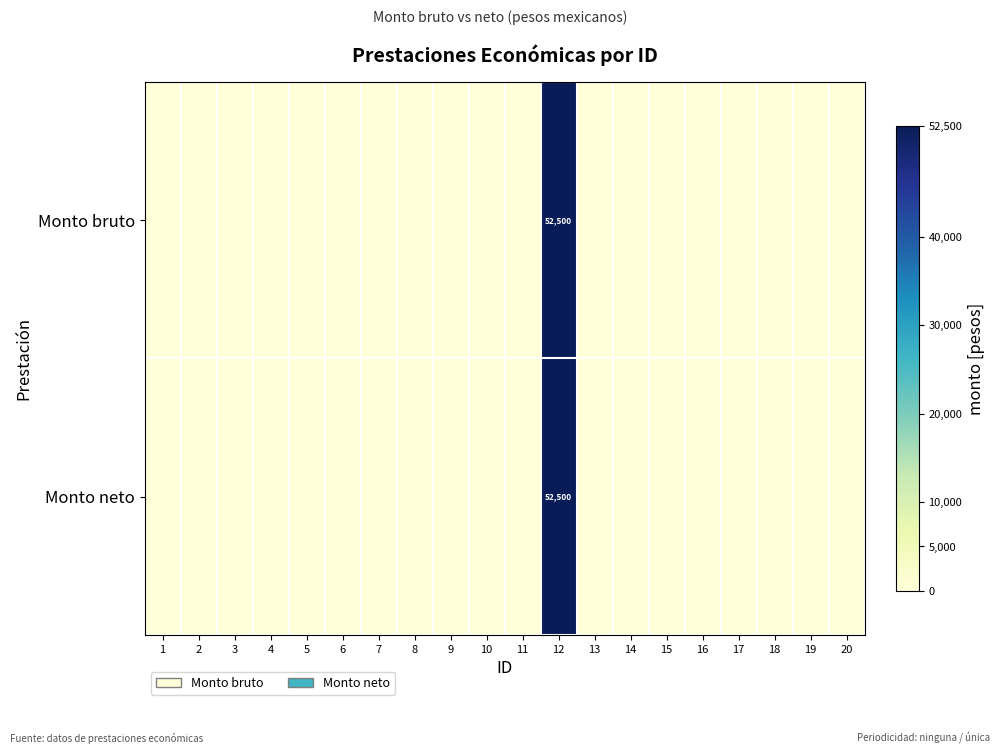

What is the average value of the Monto bruto series?

2625